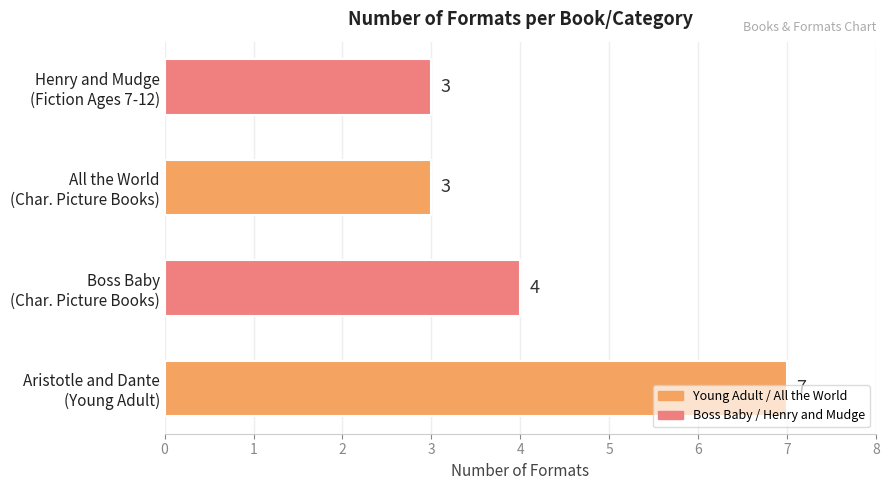

What is the average value?

4